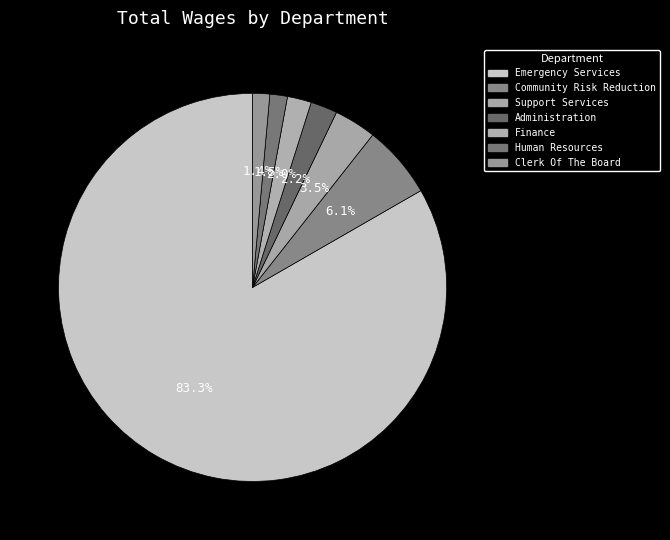

Is Administration the majority of the pie?

No